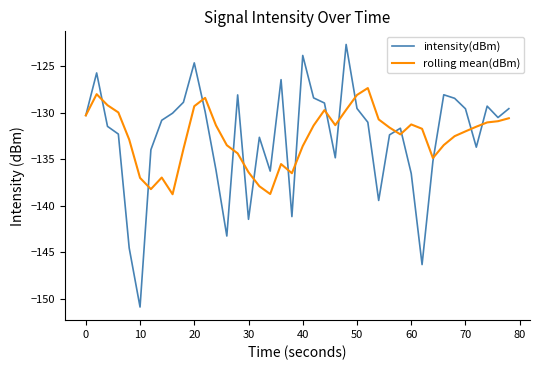

Which series has the largest range (max minus min)?

intensity(dBm)